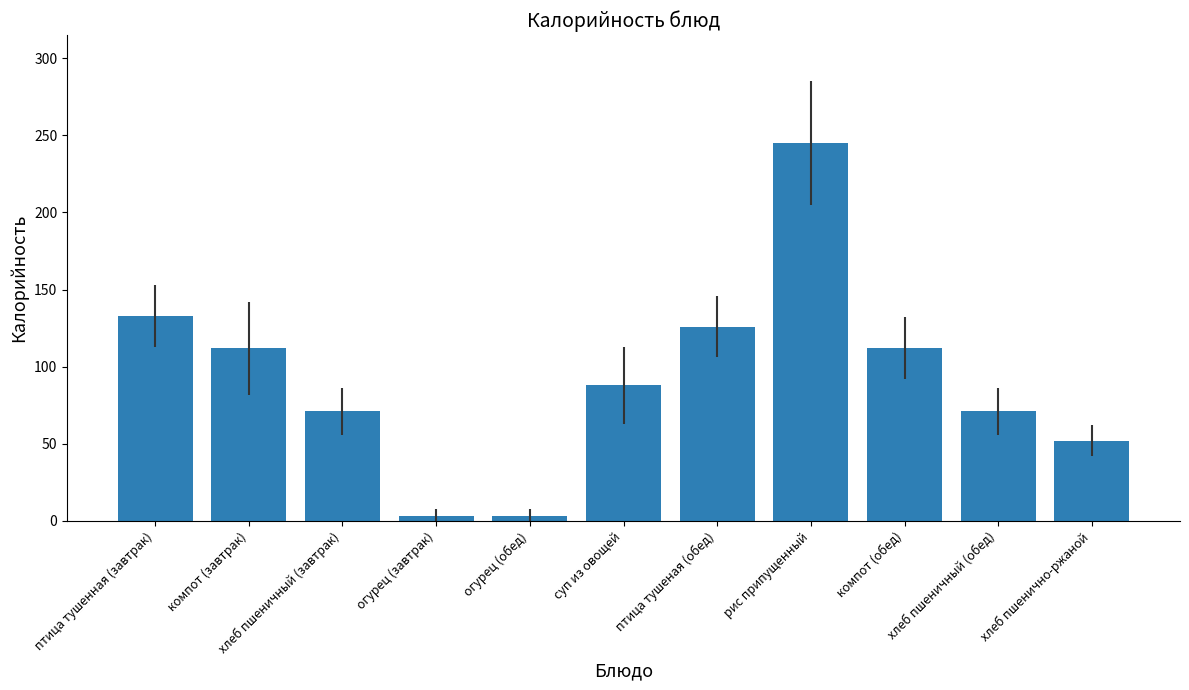

Reading right to left, transcribe all the data shown in this chart.

52	71	112	245	126	88	3	3	71	112	133